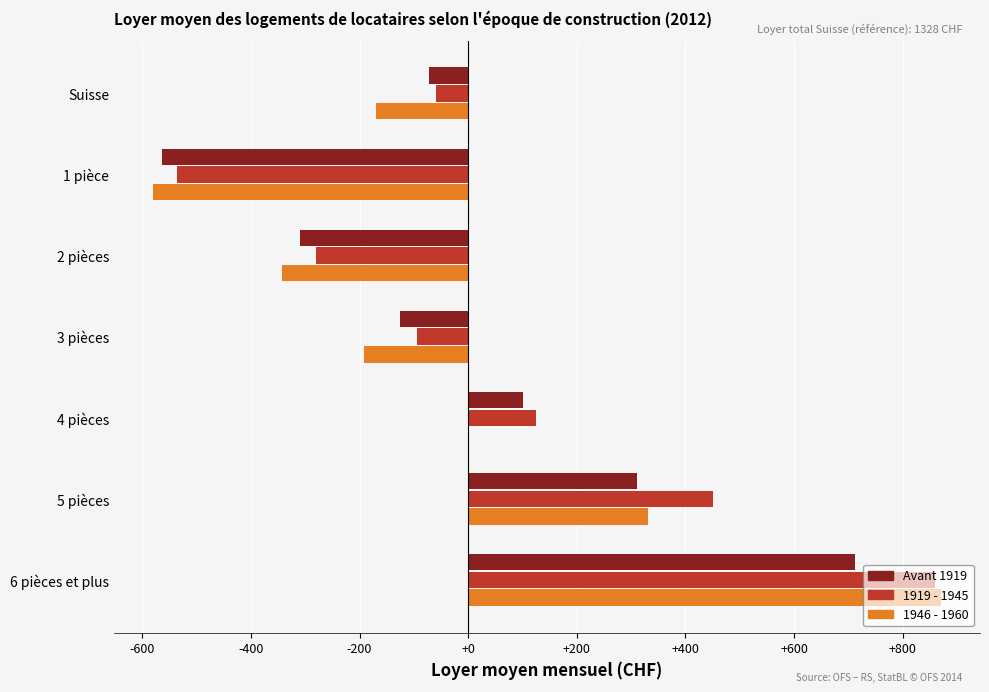

What is the average value of the 1919 - 1945 series?

66